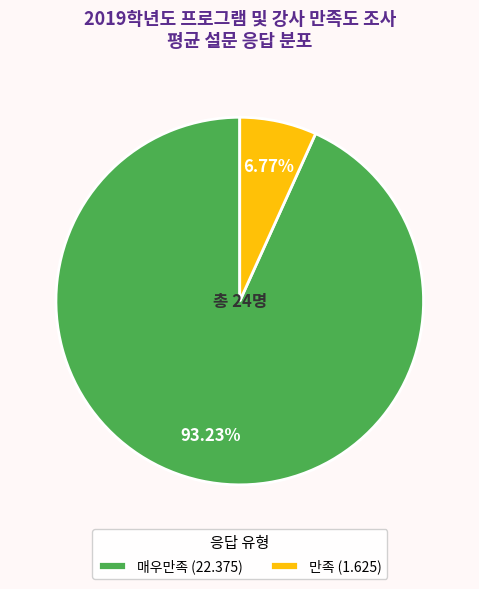

Rank the categories by value from highest to lowest.

매우만족 (22.375), 만족 (1.625)